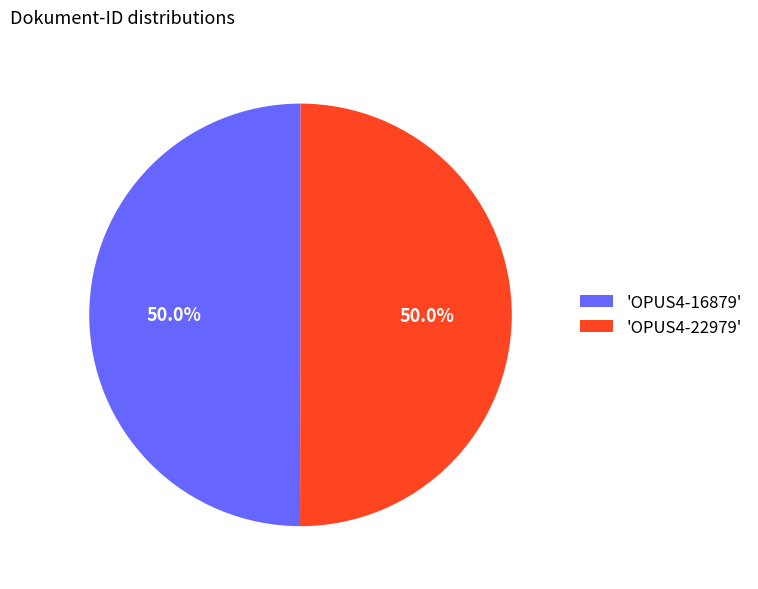

How much of the chart is everything except 'OPUS4-22979'?

50.0%